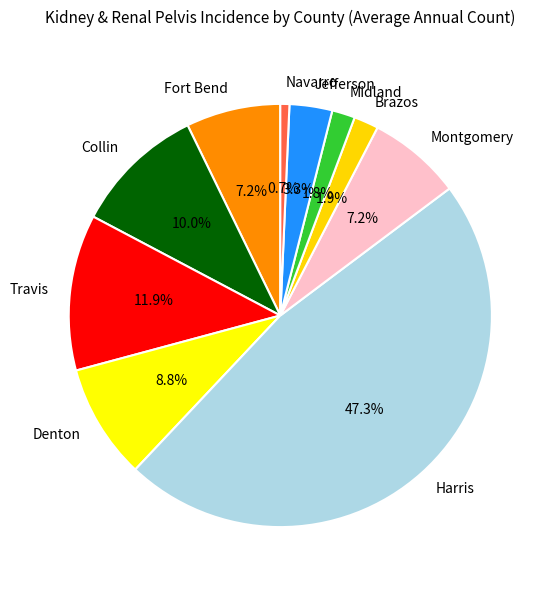

Does any single category account for the majority?

No